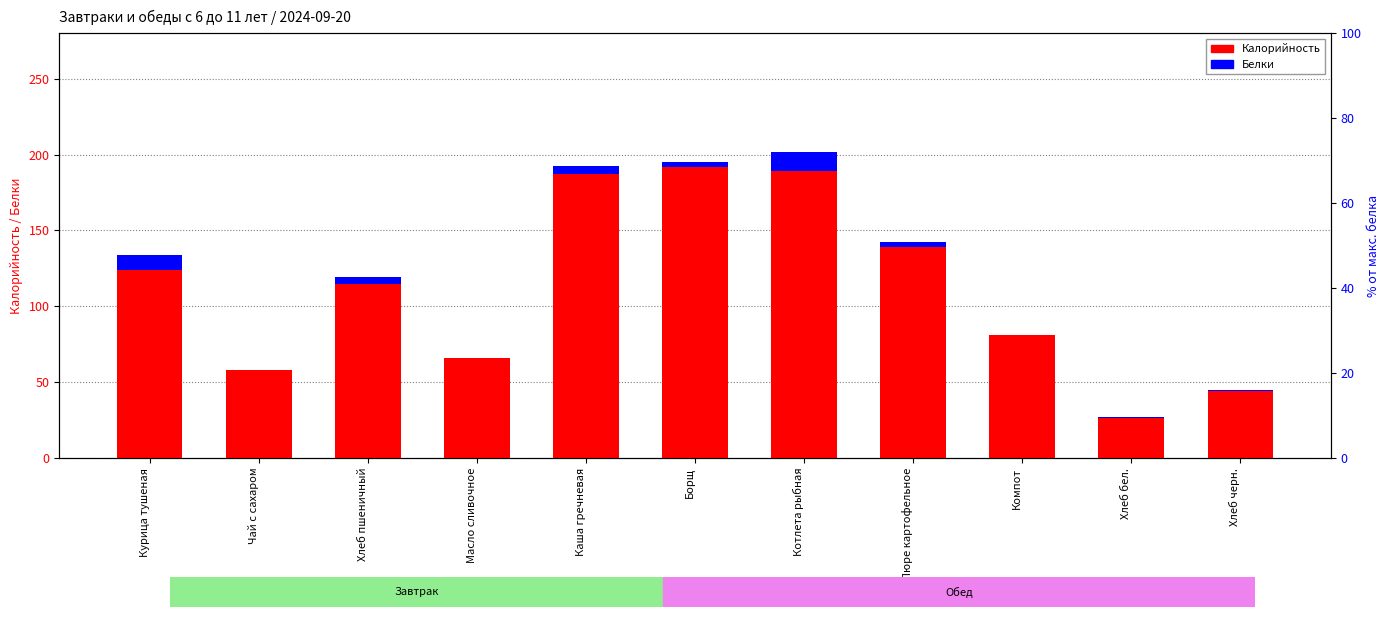

Which series has the largest total across all categories?

Калорийность